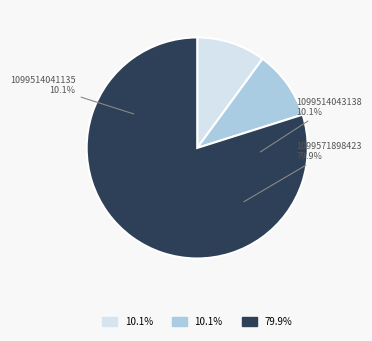

How many slices are in this pie chart?

3